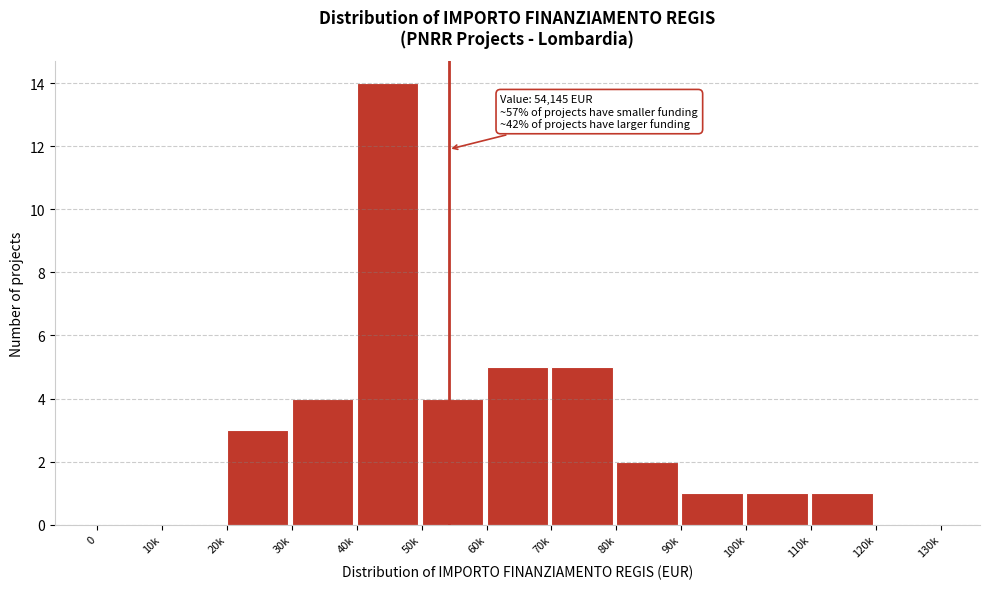

Reading left to right, list all the values displayed in this chart.

0=0	10k=0	20k=3	30k=4	40k=14	50k=4	60k=5	70k=5	80k=2	90k=1	100k=1	110k=1	120k=0